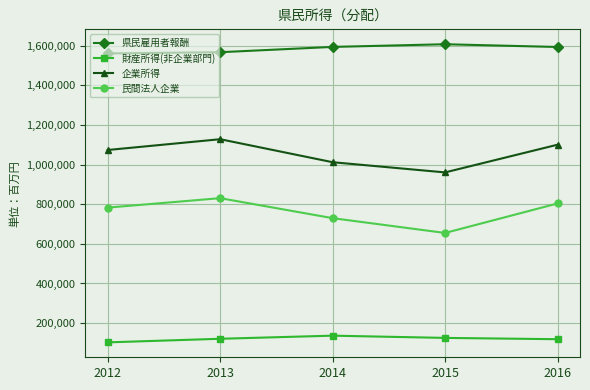

Where is 企業所得 nearest to the value 1044621?

2012